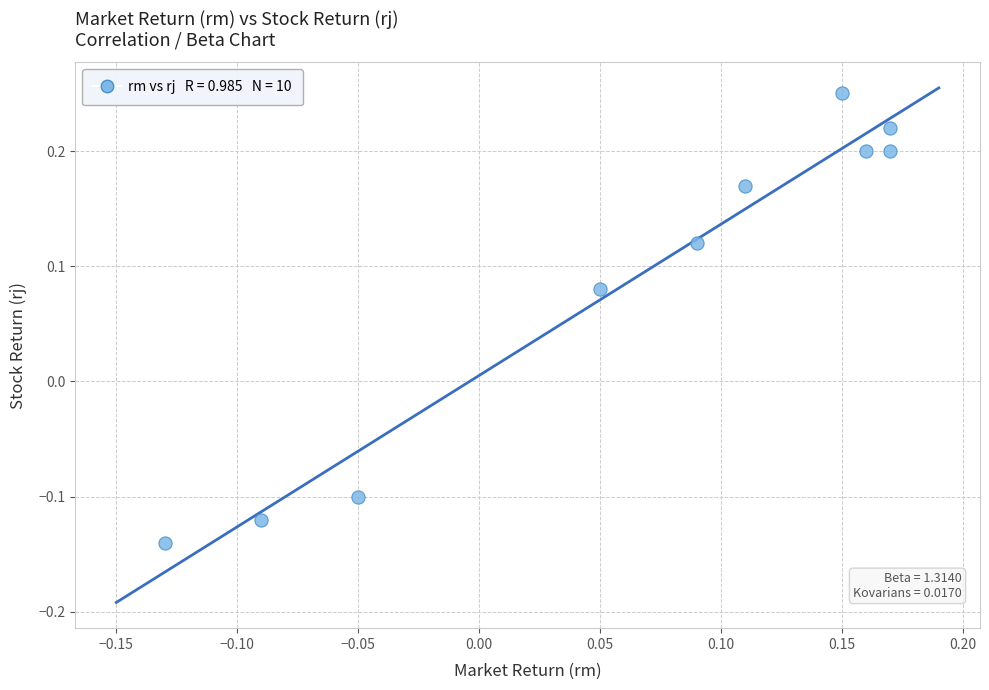

What is the range of X values (max minus min)?

0.3